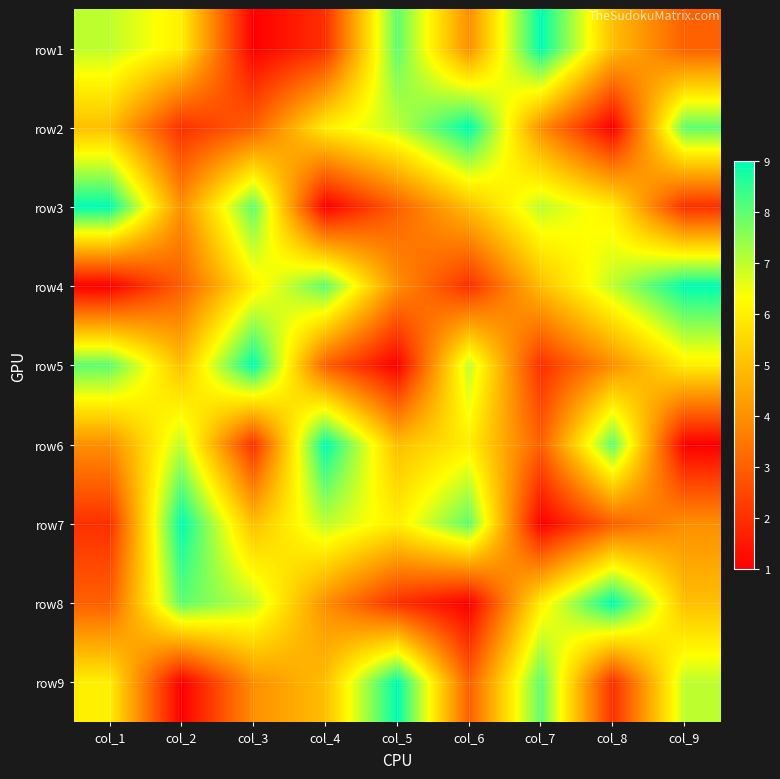

Rank the series by their maximum value, from highest to lowest.

row1, row2, row3, row4, row5, row6, row7, row8, row9